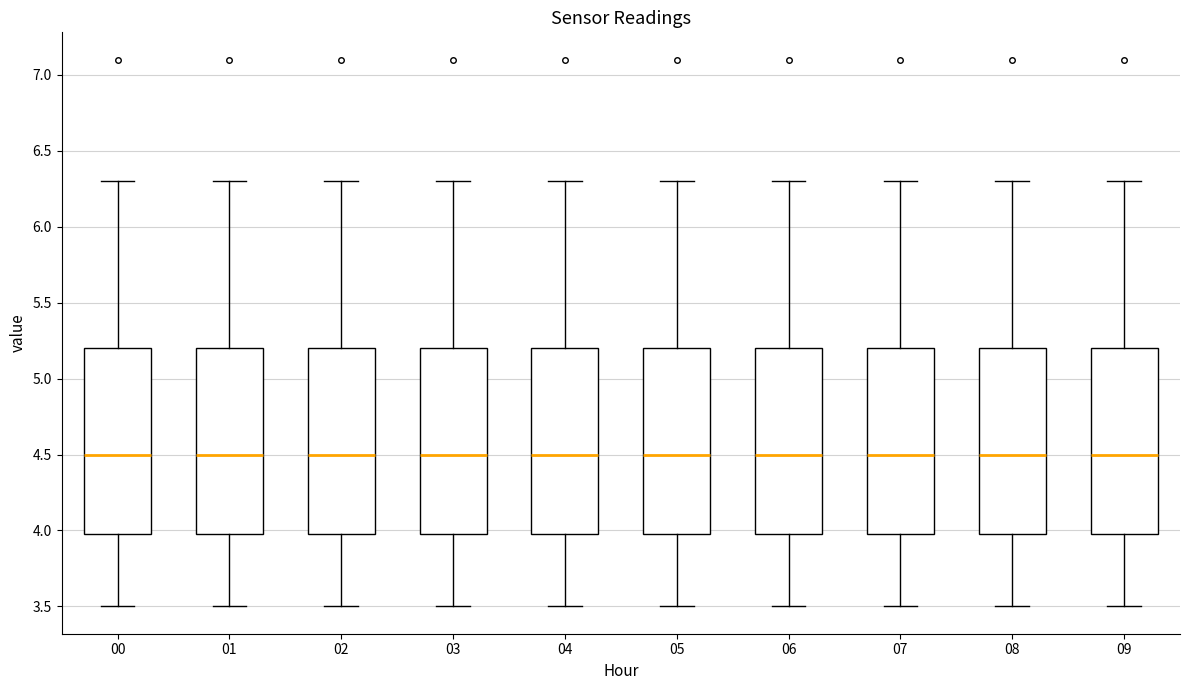

Where is the upper edge of the box at x = 09 on the y-axis? The values are not printed on the chart, so give them approximately, as read against the axis.

5.2